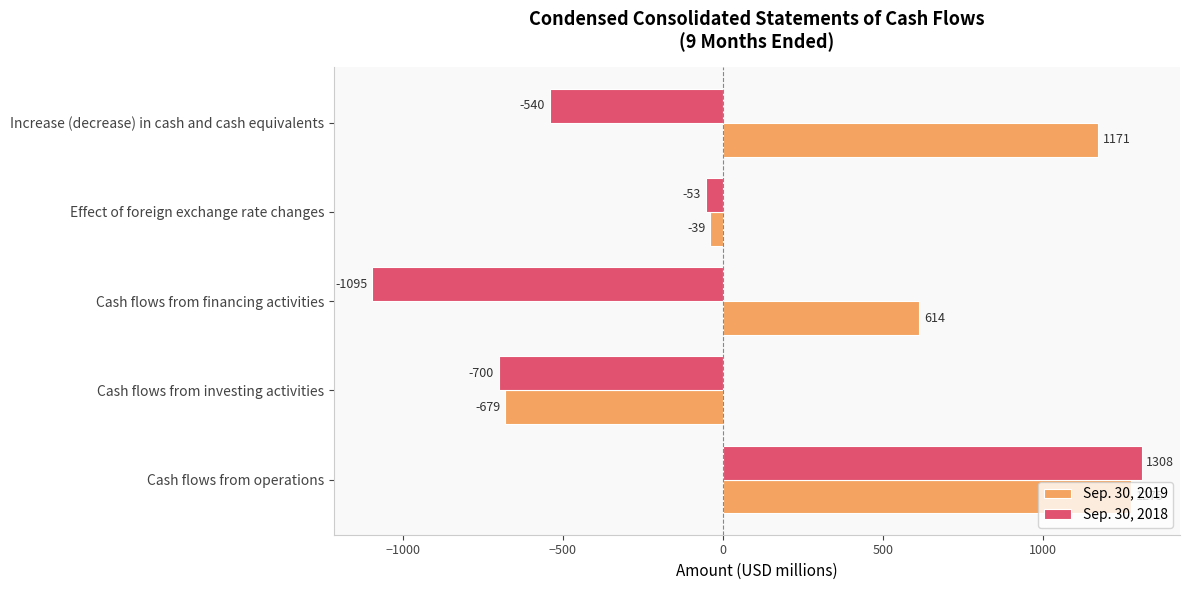

At which label is Sep. 30, 2018 closest to 106?

Effect of foreign exchange rate changes